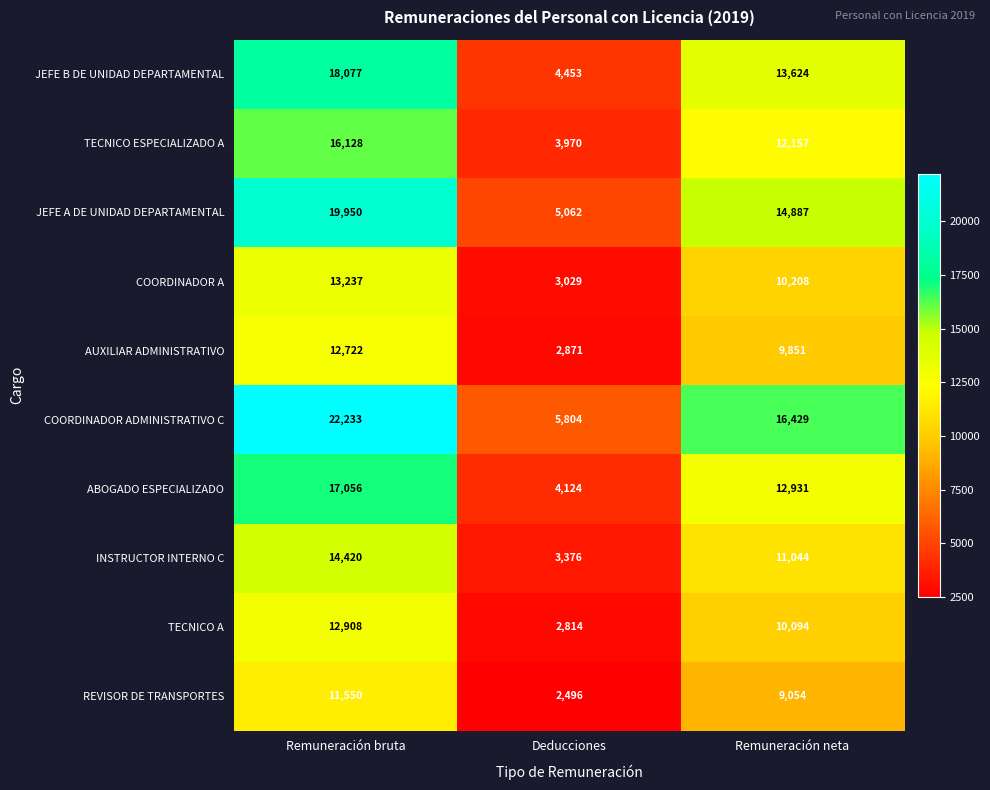

Reading right to left, extract all data points from this chart.

JEFE B DE UNIDAD DEPARTAMENTAL: 13624	4453	18077
TECNICO ESPECIALIZADO A: 12157	3970	16128
JEFE A DE UNIDAD DEPARTAMENTAL: 14887	5062	19950
COORDINADOR A: 10208	3029	13237
AUXILIAR ADMINISTRATIVO: 9851	2871	12722
COORDINADOR ADMINISTRATIVO C: 16429	5804	22233
ABOGADO ESPECIALIZADO: 12931	4124	17056
INSTRUCTOR INTERNO C: 11044	3376	14420
TECNICO A: 10094	2814	12908
REVISOR DE TRANSPORTES: 9054	2496	11550